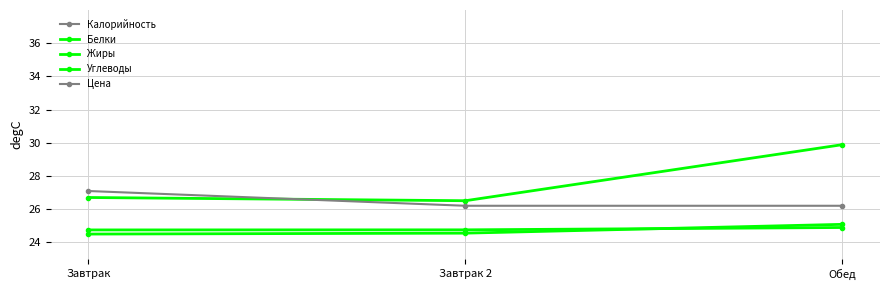

True or false: Углеводы has a value of 26.5 at Завтрак 2.

True